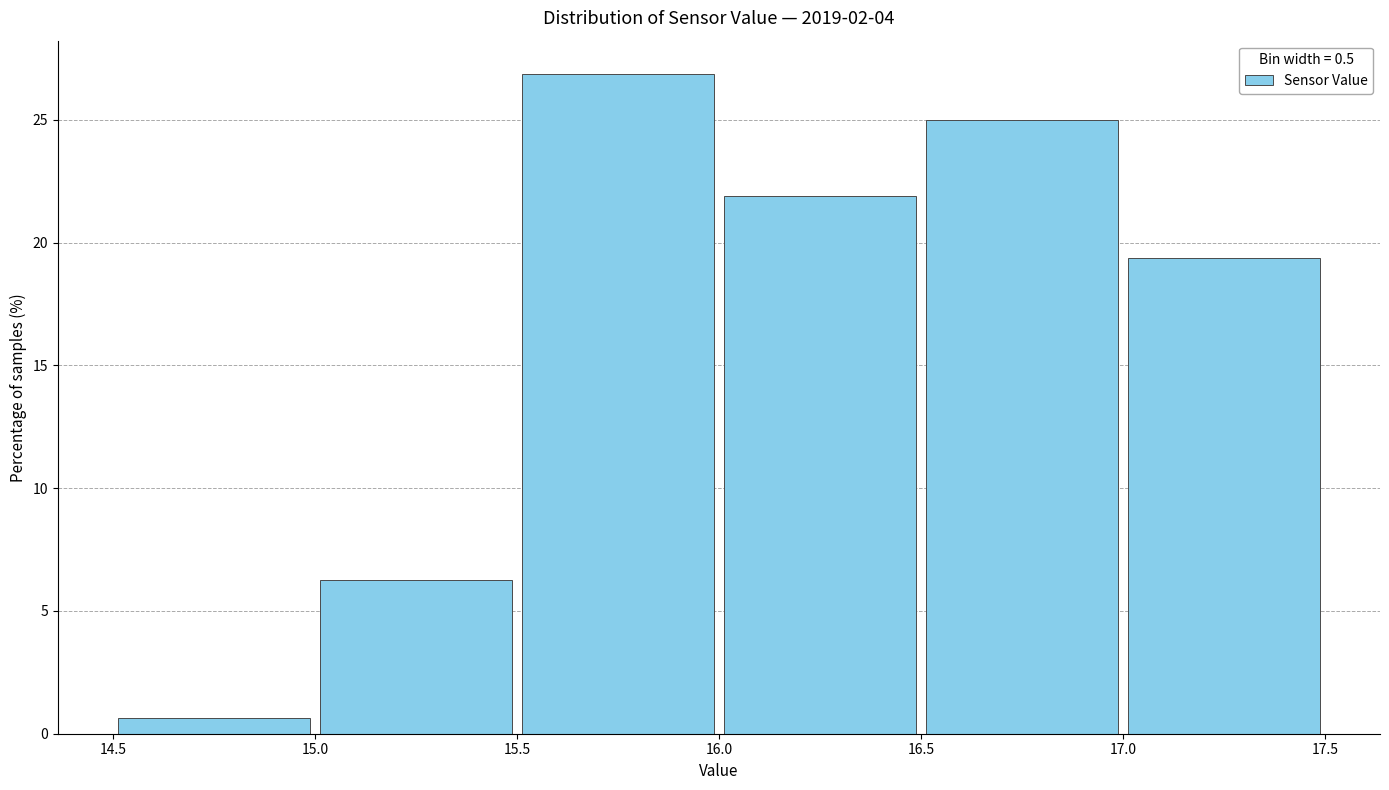

Reading left to right, list every bar in this chart as the range it spans on the x-axis followed by its height. The values are not printed on the chart, so give them approximately, as read against the axis.

14.5 to 15.0: 0.5
15.0 to 15.5: 6.5
15.5 to 16.0: 27.0
16.0 to 16.5: 22.0
16.5 to 17.0: 25.0
17.0 to 17.5: 19.5